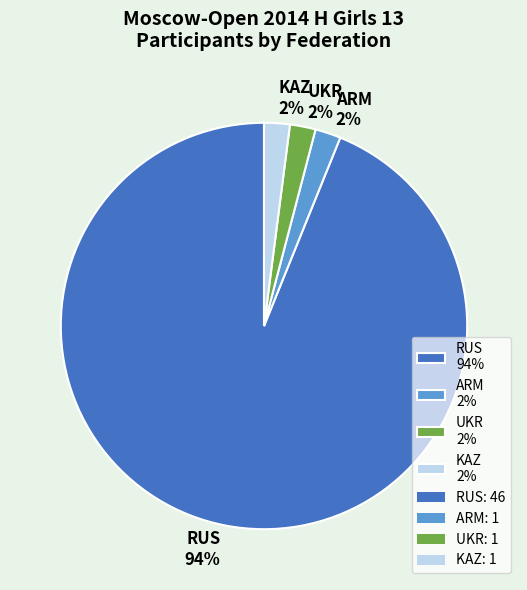

Combined, do ARM 2% and KAZ 2% account for over 50%?

No